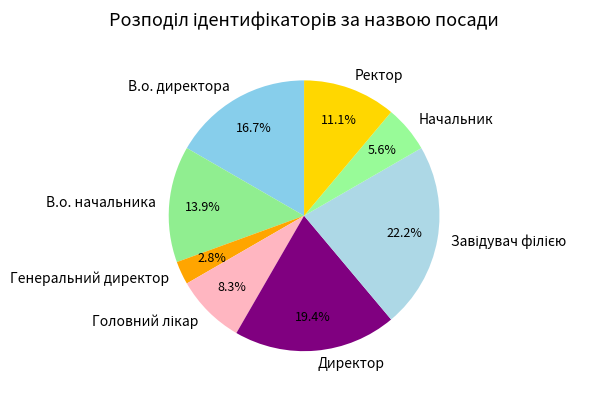

Which has a higher value, Ректор or Начальник?

Ректор